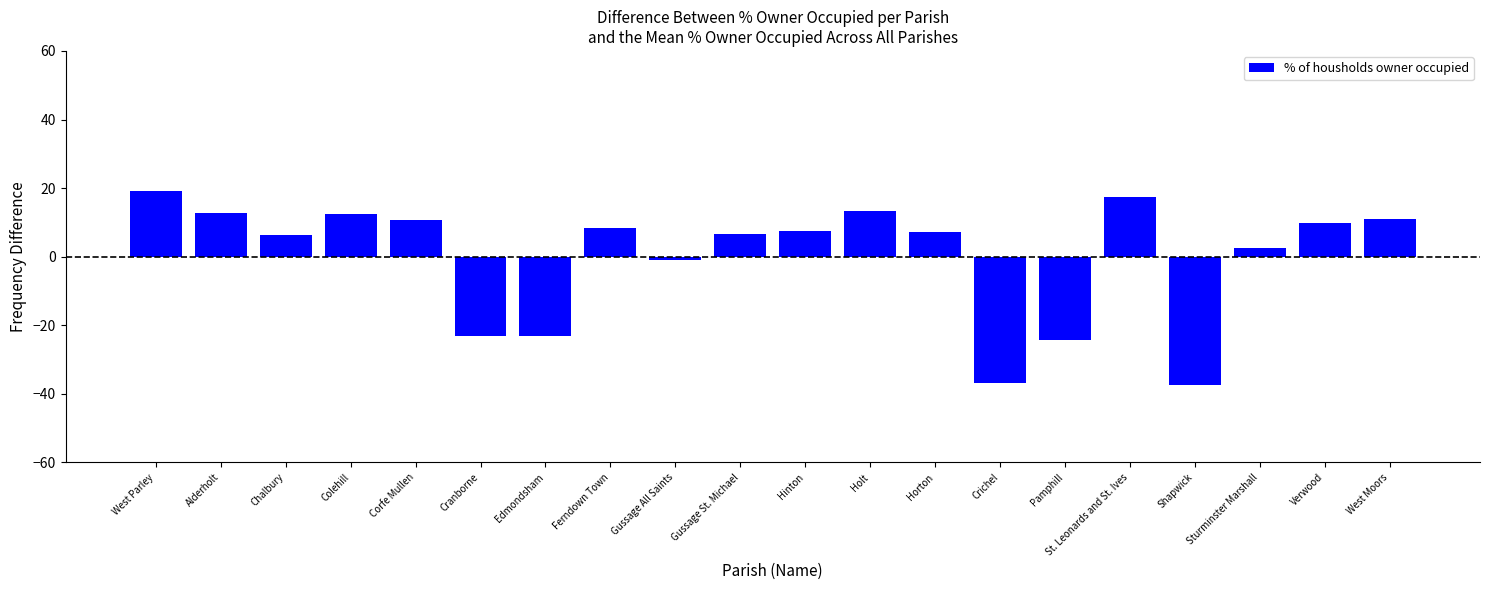

True or false: the data shows 21.5 at Alderholt.

False